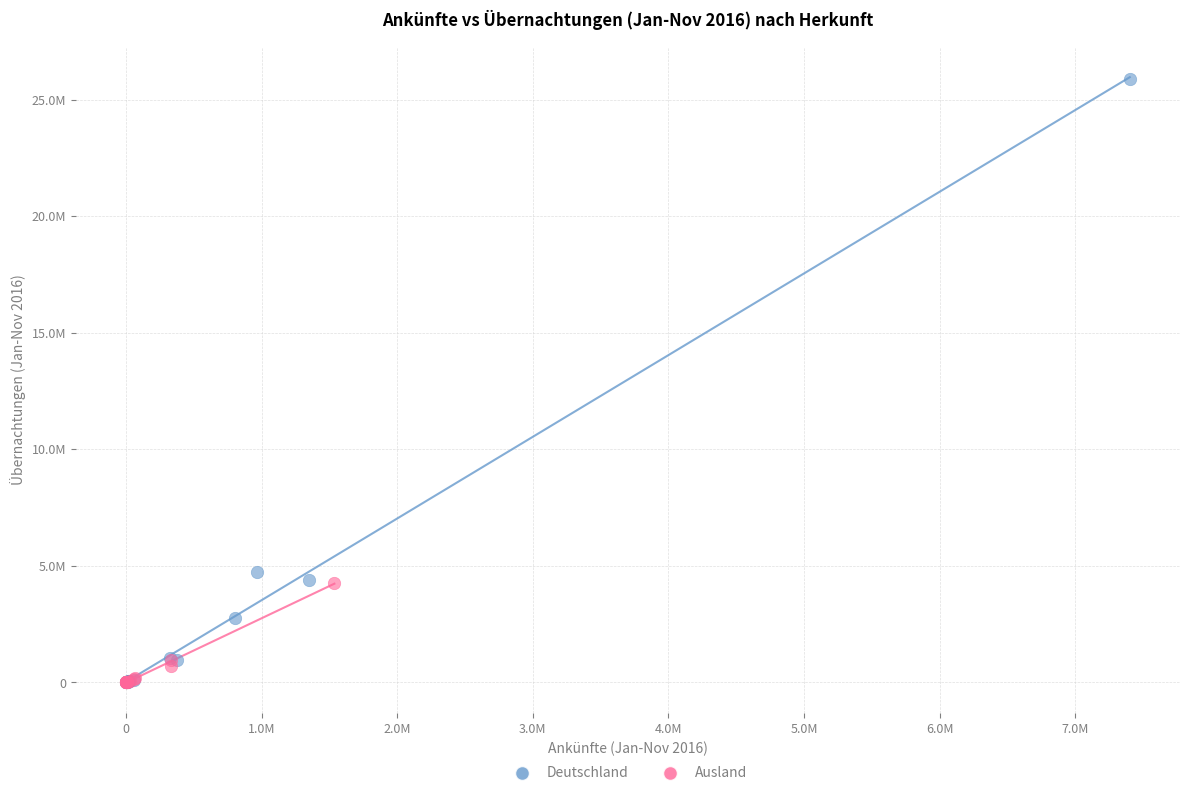

Which series contains the highest Y value?

Deutschland